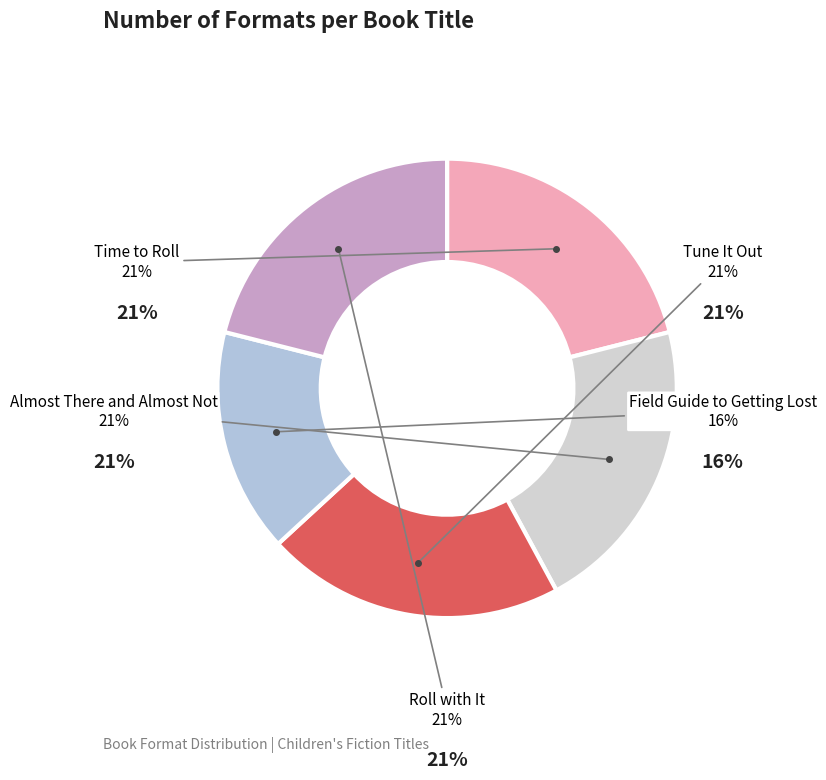

Count the number of slices in the pie.

5